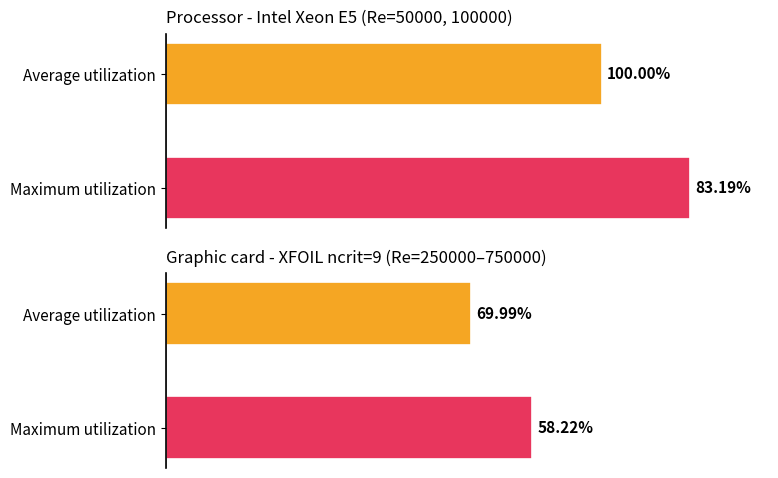

What is the ratio of the value at Maximum utilization to the value at Average utilization?

1.2